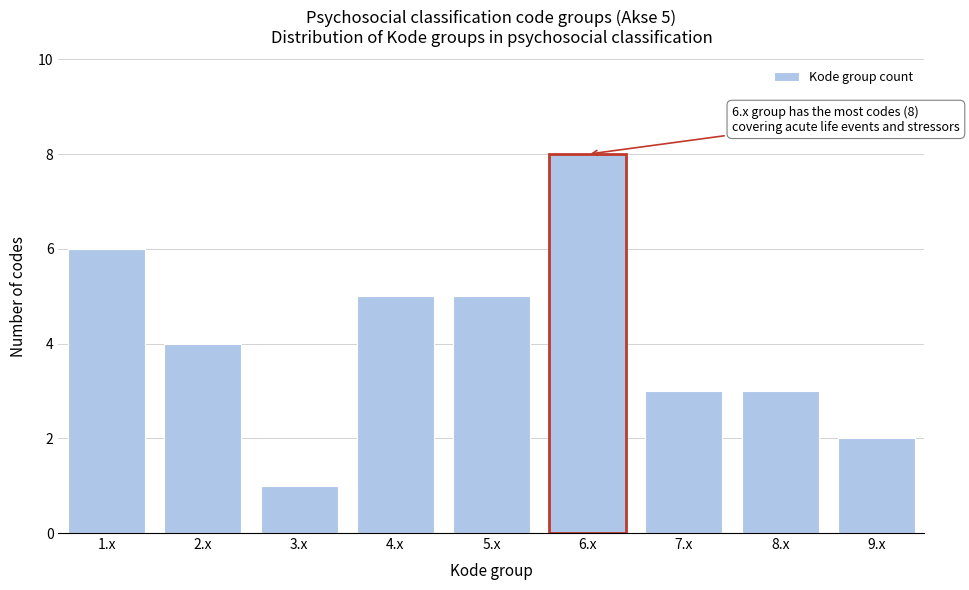

Reading left to right, extract all data points from this chart.

6	4	1	5	5	8	3	3	2